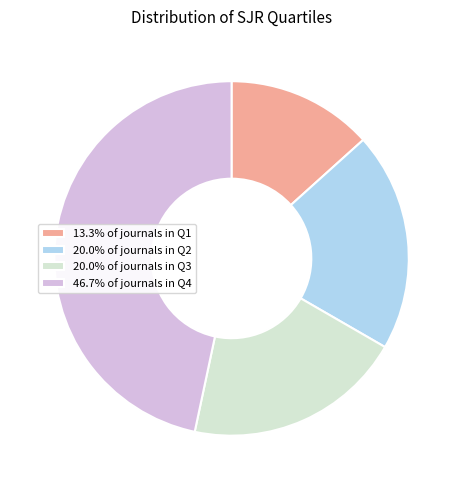

Is 46.7% of journals in Q4 the majority of the pie?

No